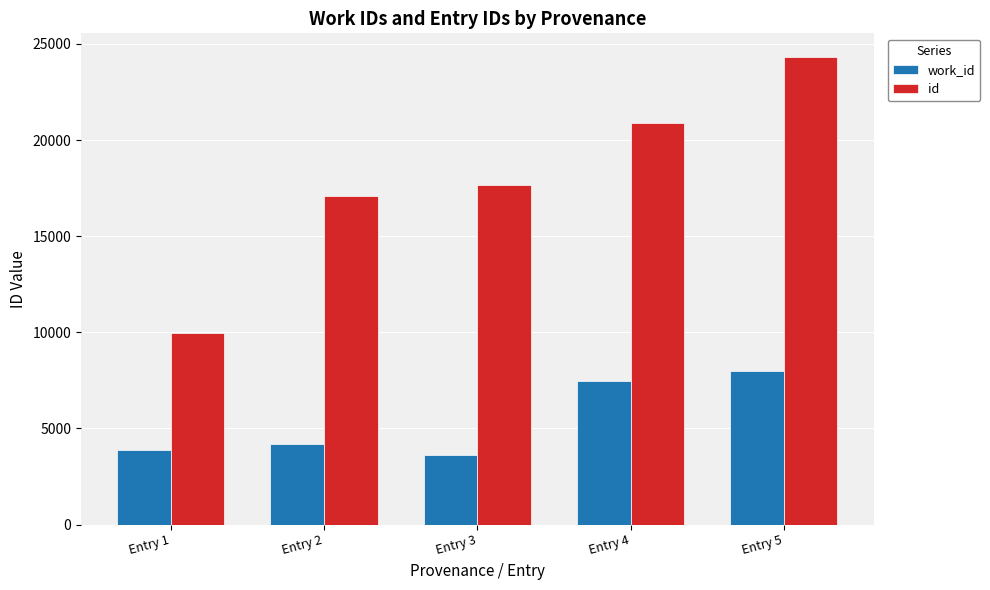

What is the lowest value of the id series?

9966